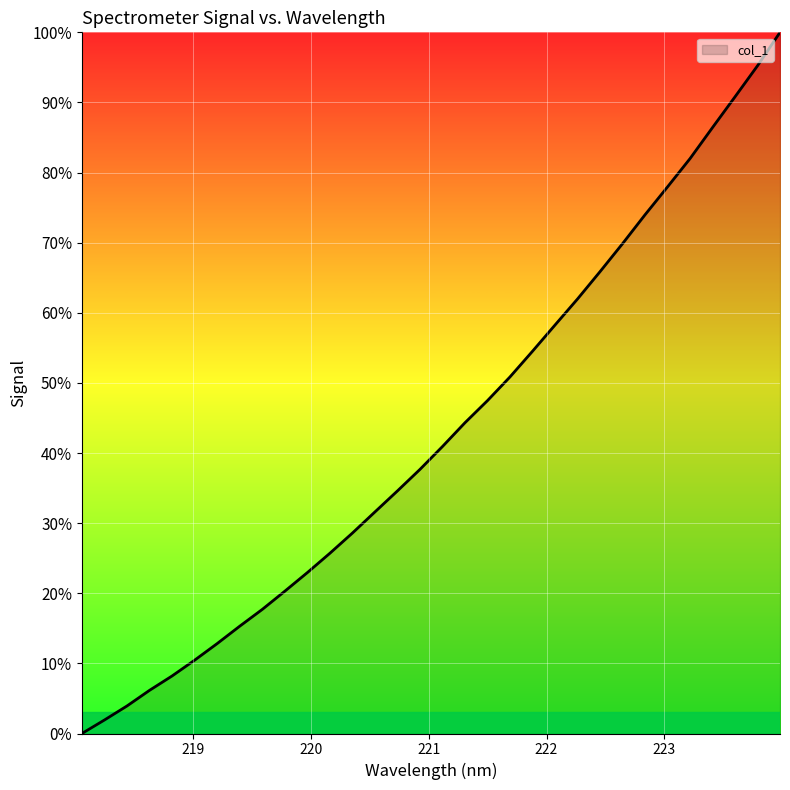

What is the maximum value shown in the chart?

100.0